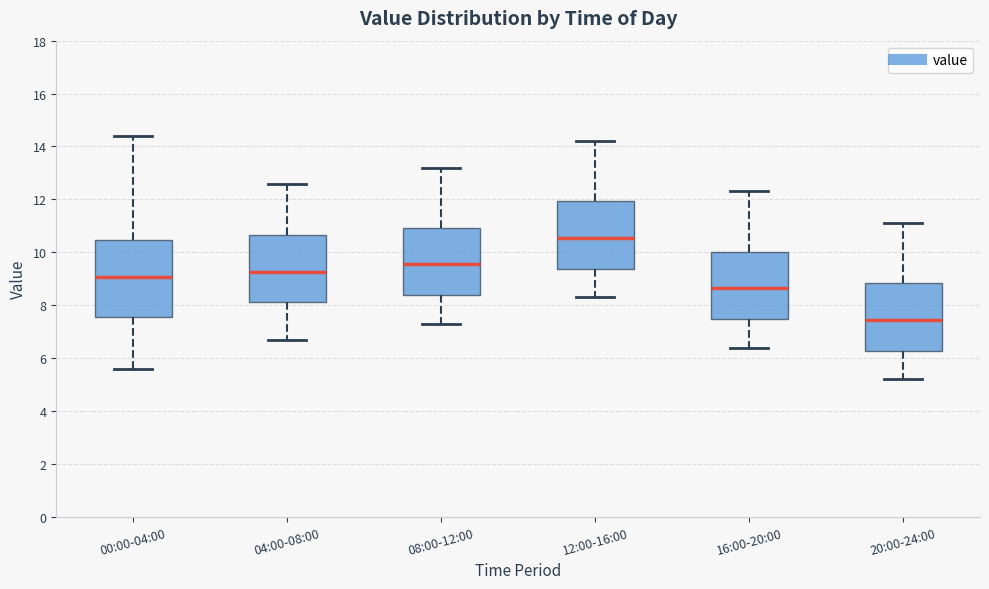

Which box is the tallest, from its lower edge to its upper edge?

00:00-04:00